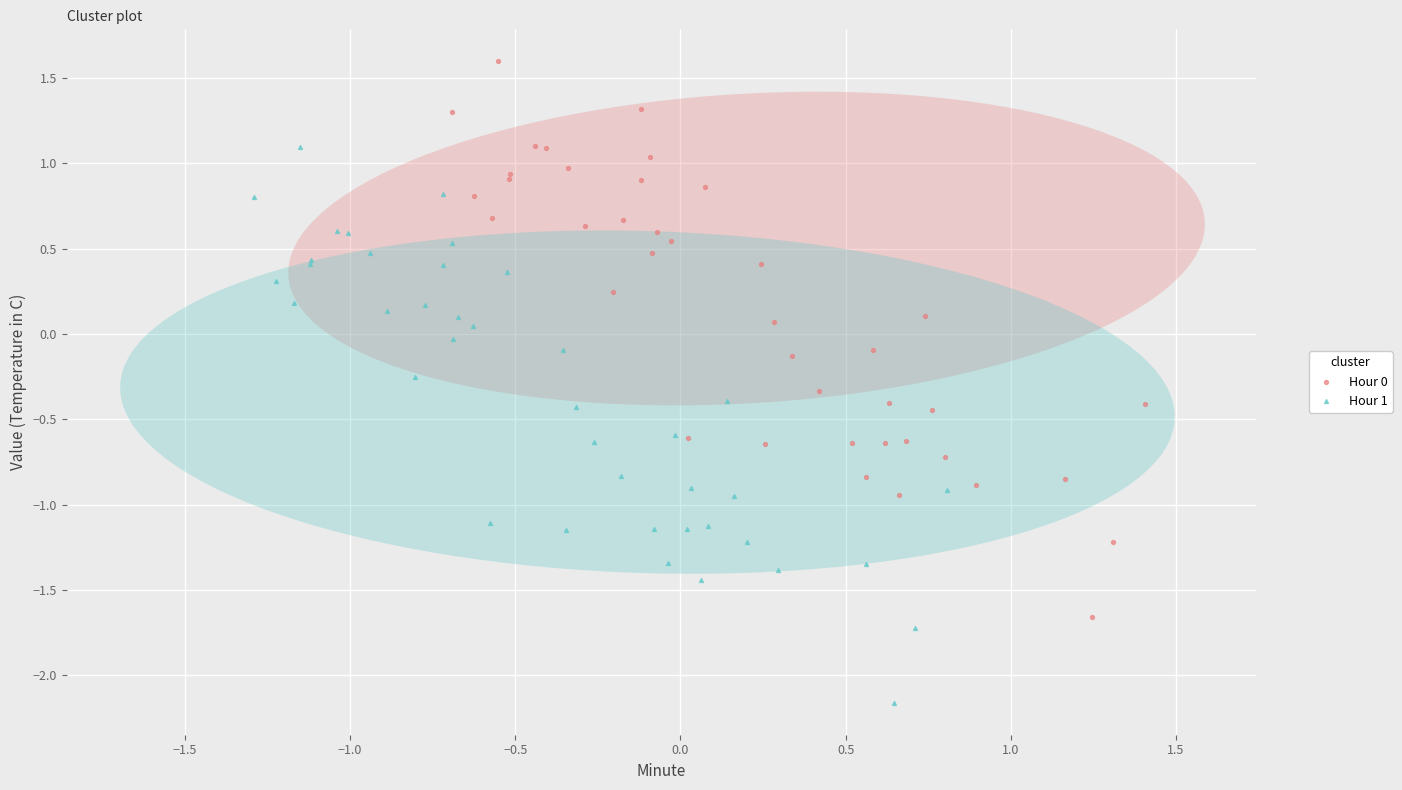

Which series reaches the minimum Y coordinate?

Hour 1